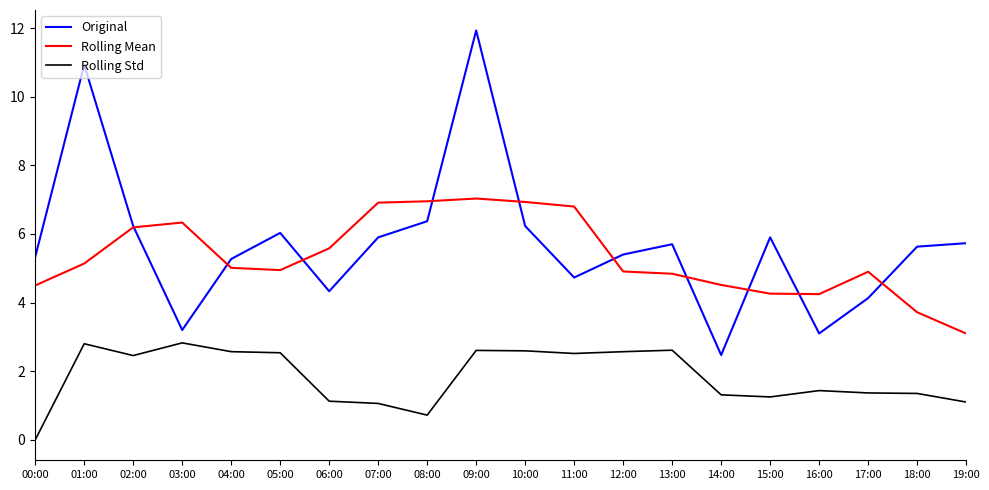

True or false: Rolling Mean has more than 1 interior local peaks.

True